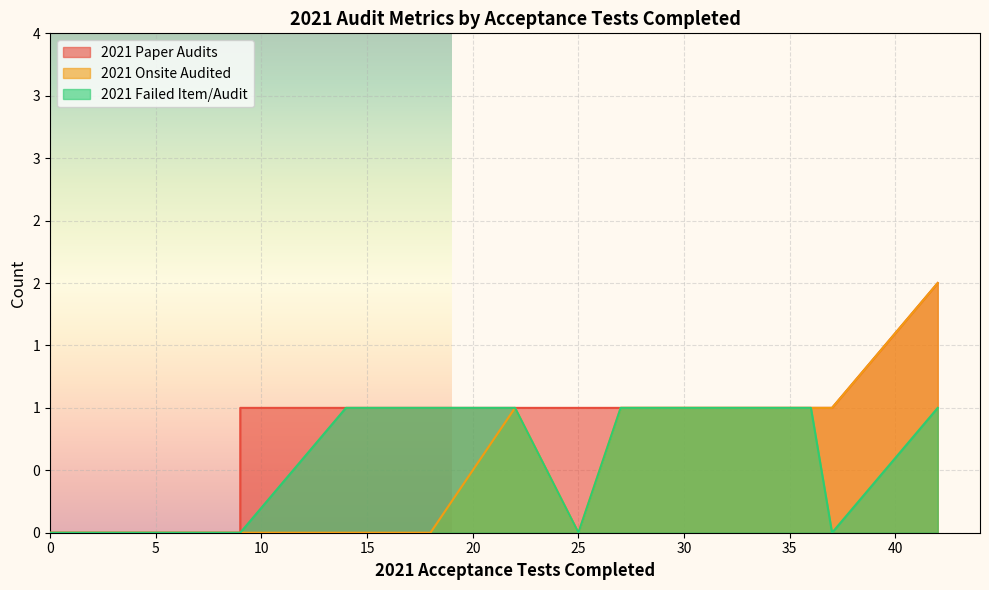

What is the highest value of the 2021 Paper Audits series?

2